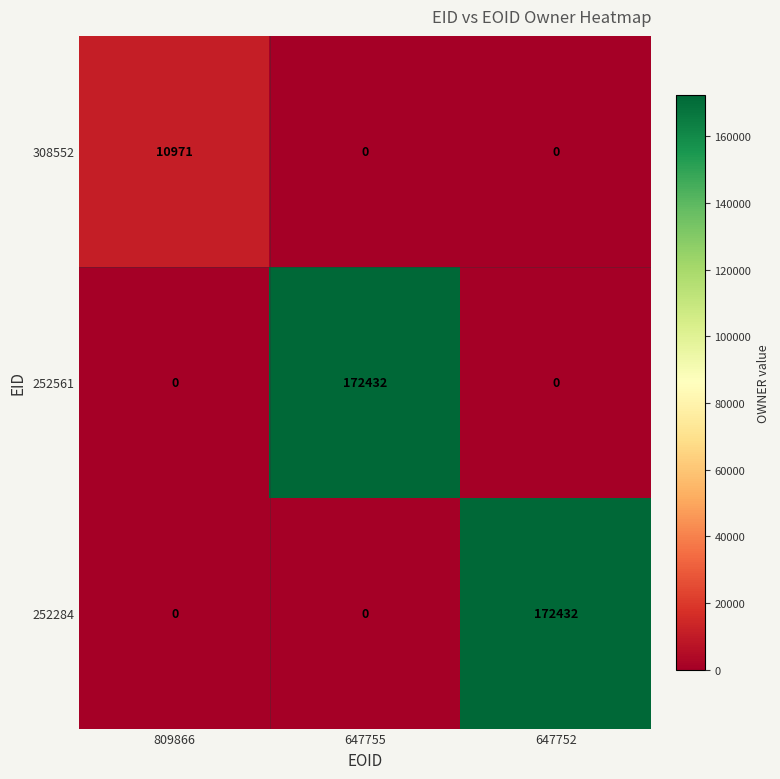

What is the spread (max minus min) of values at 809866?

10971